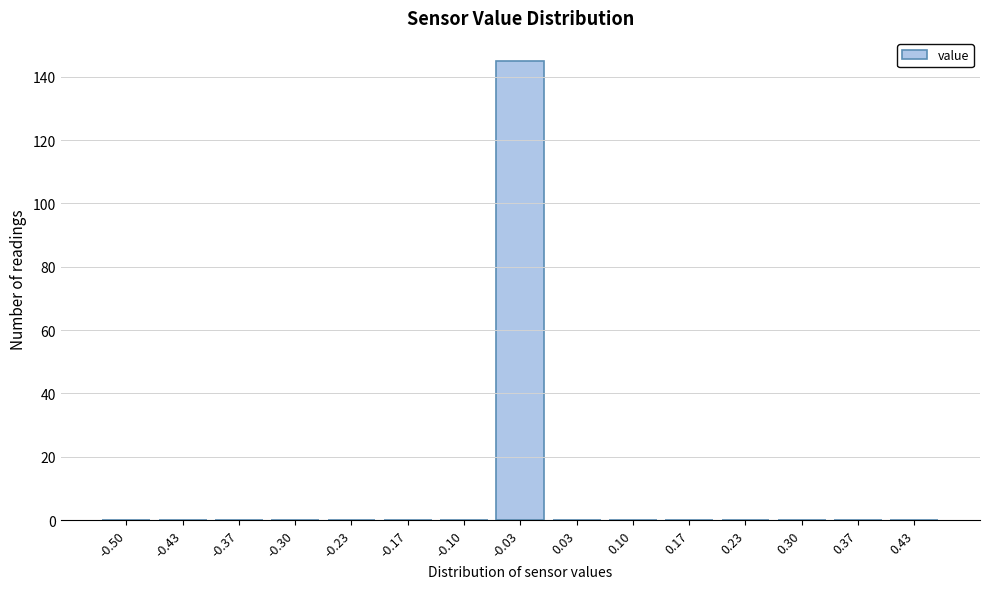

Reading right to left, list all the values displayed in this chart.

0.43=0	0.37=0	0.30=0	0.23=0	0.17=0	0.10=0	0.03=0	-0.03=145	-0.10=0	-0.17=0	-0.23=0	-0.30=0	-0.37=0	-0.43=0	-0.50=0